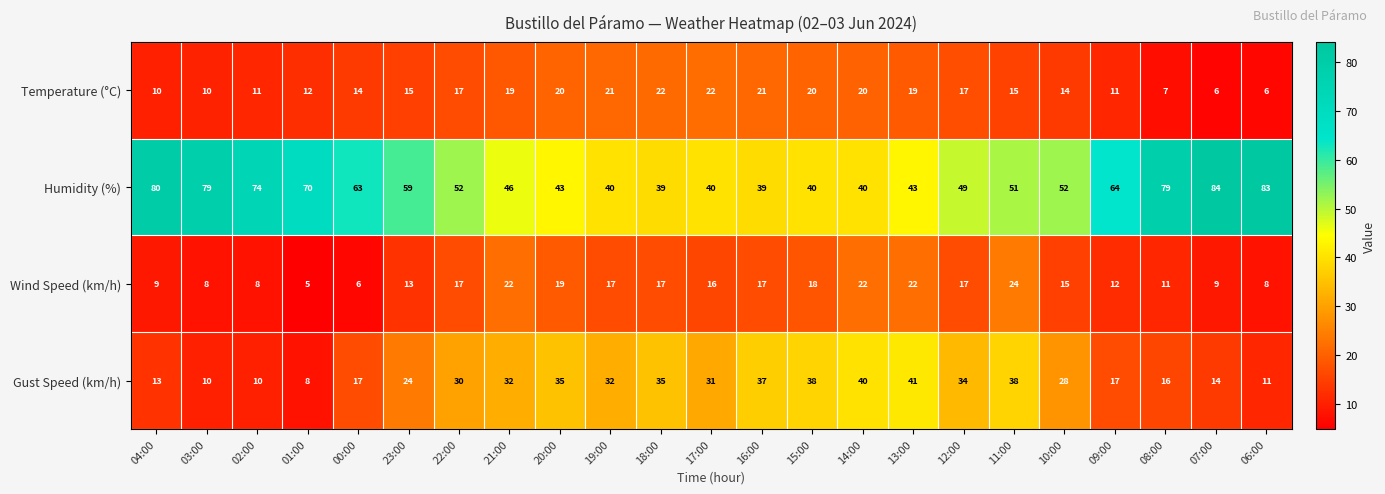

Between 20:00 and 11:00, which series saw the biggest shift?

Humidity (%)